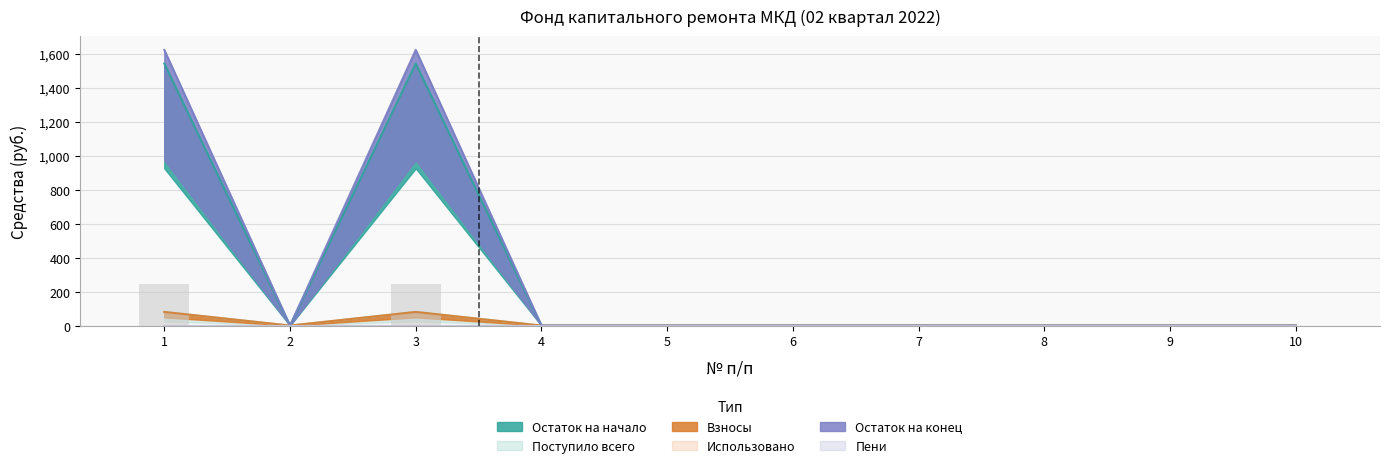

How many values in the Взносы series exceed 0?

2